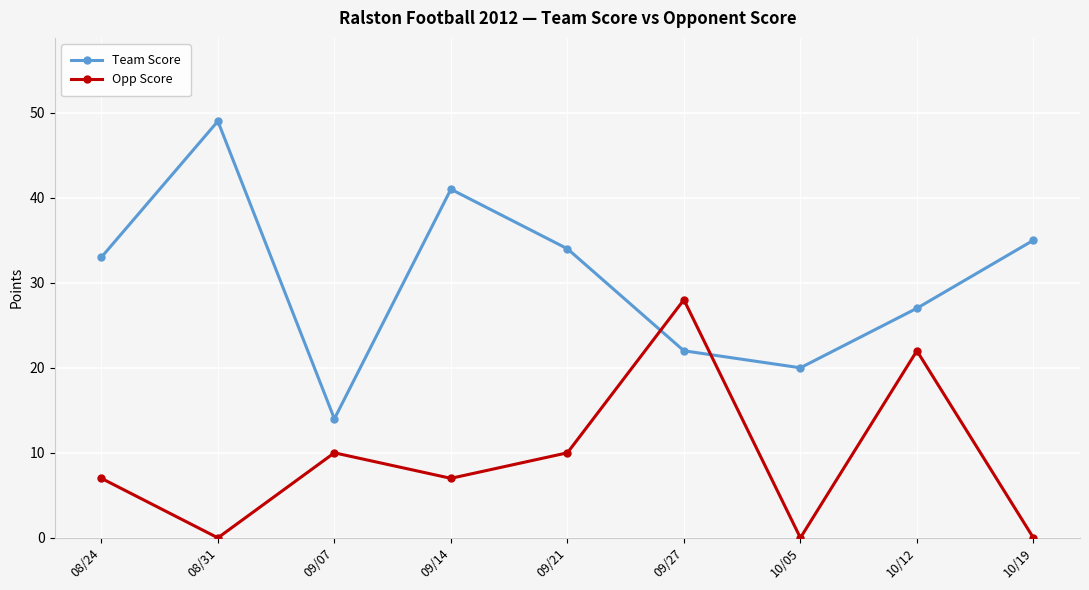

Reading left to right, what are all the values shown in this chart?

Team Score: 08/24=33	08/31=49	09/07=14	09/14=41	09/21=34	09/27=22	10/05=20	10/12=27	10/19=35
Opp Score: 08/24=7	08/31=0	09/07=10	09/14=7	09/21=10	09/27=28	10/05=0	10/12=22	10/19=0